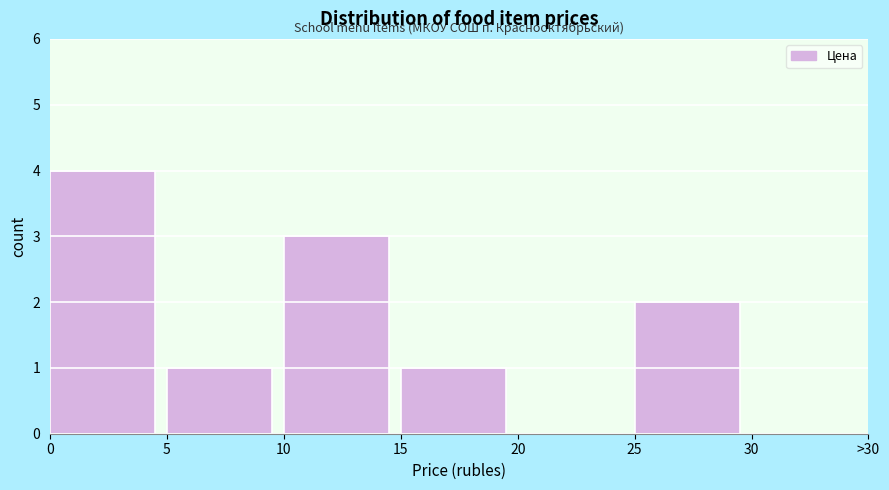

Reading left to right, extract all data points from this chart.

0=4	5=1	10=3	15=1	20=0	25=2	30=0